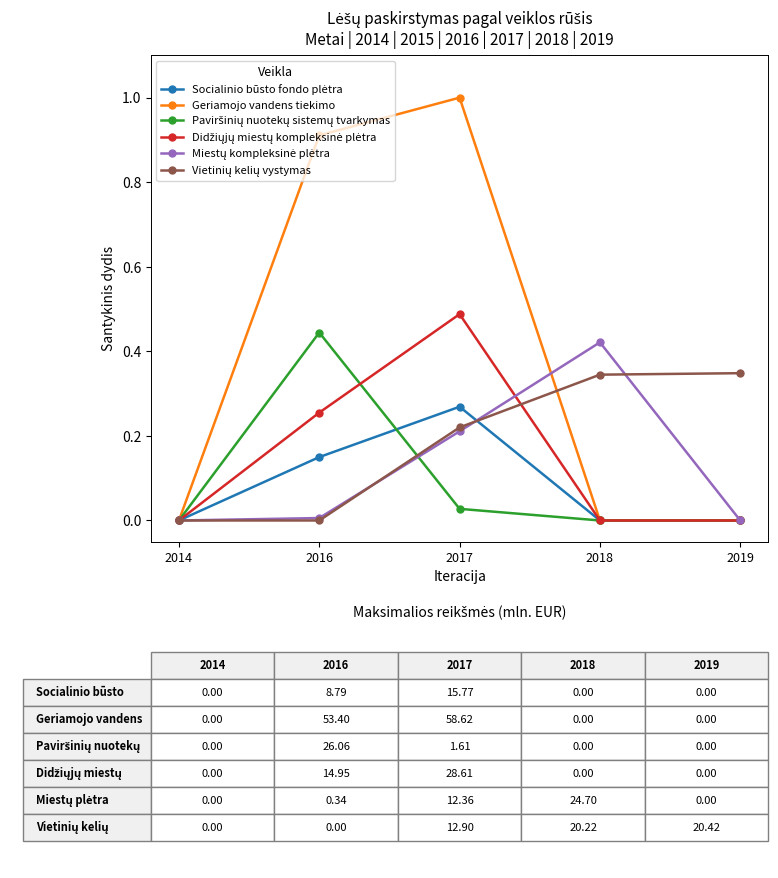

Is it true that Geriamojo vandens tiekimo equals 0.3 at 2017?

False